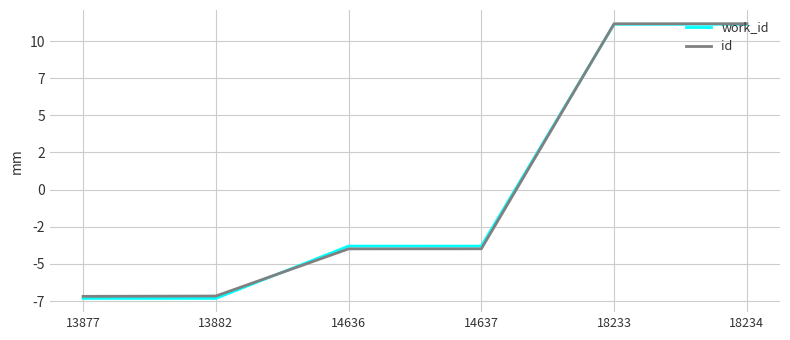

Rank the series at 14637 from lowest to highest value.

id, work_id